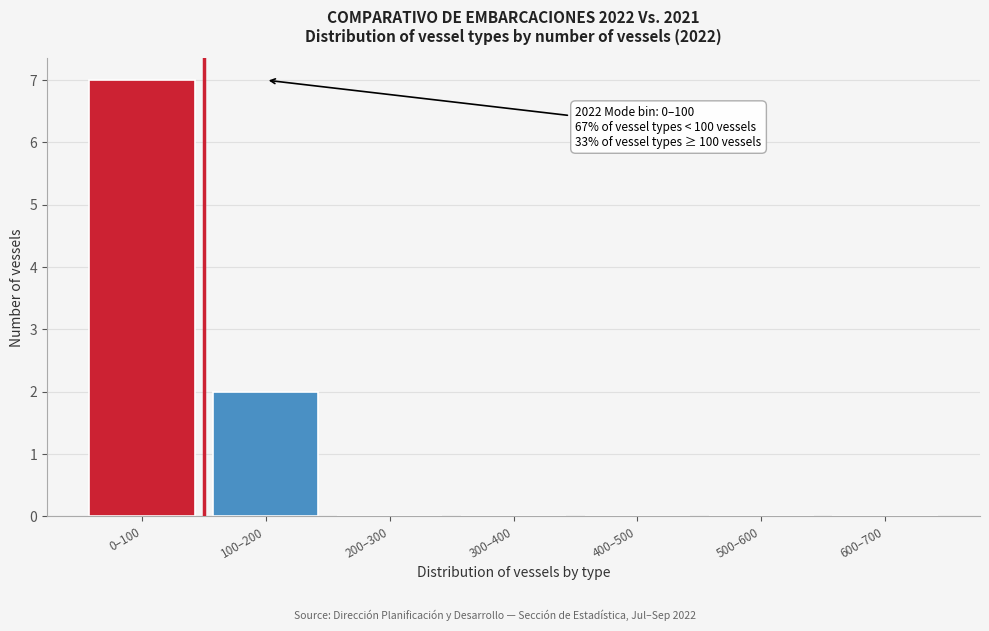

Reading left to right, transcribe all the data shown in this chart.

0–100=7	100–200=2	200–300=0	300–400=0	400–500=0	500–600=0	600–700=0